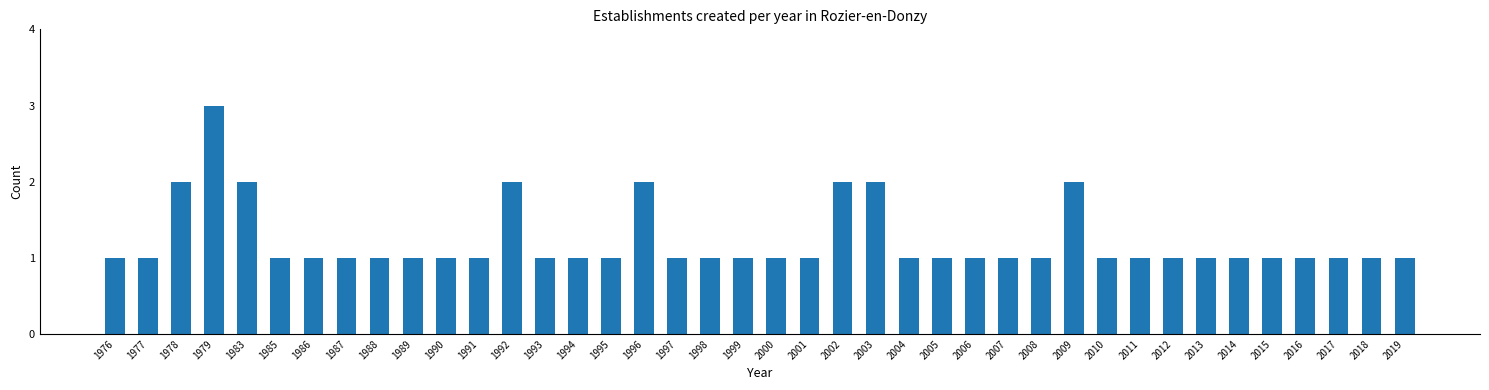

What is the sum of all values?

49